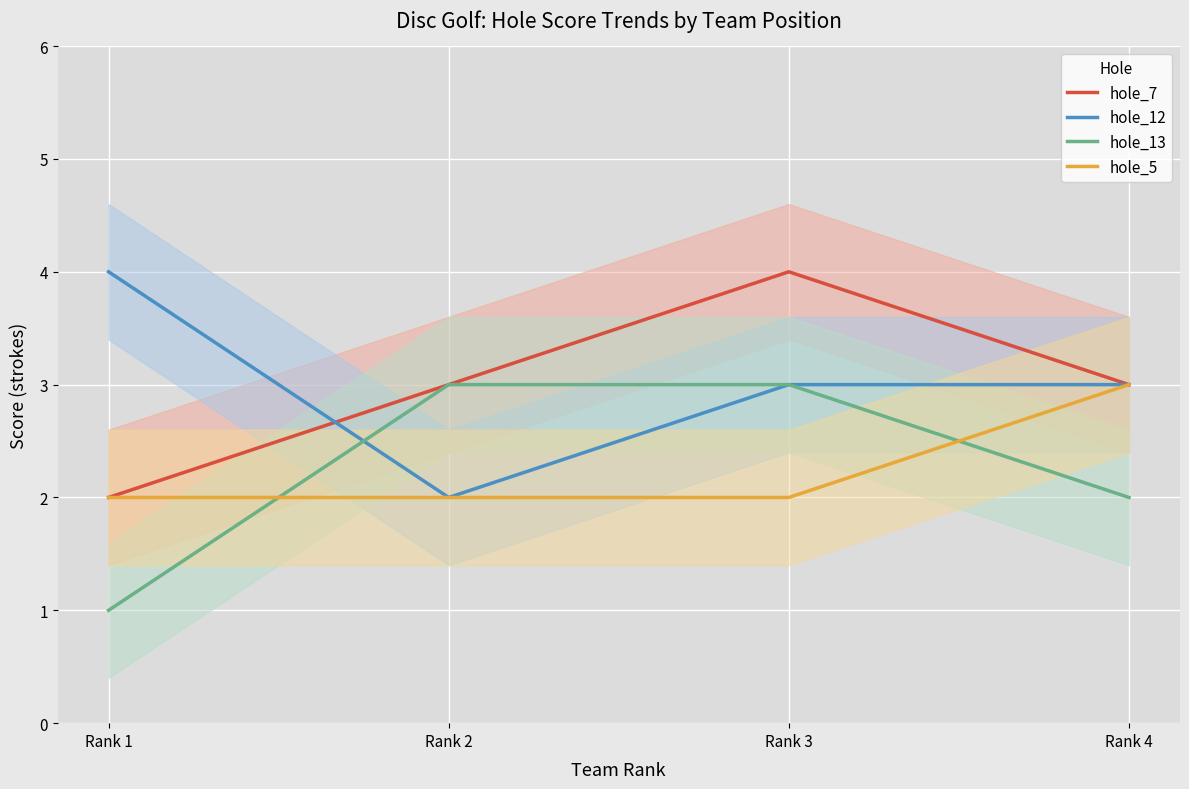

List the series in order of their peak value, lowest first.

hole_13, hole_5, hole_7, hole_12